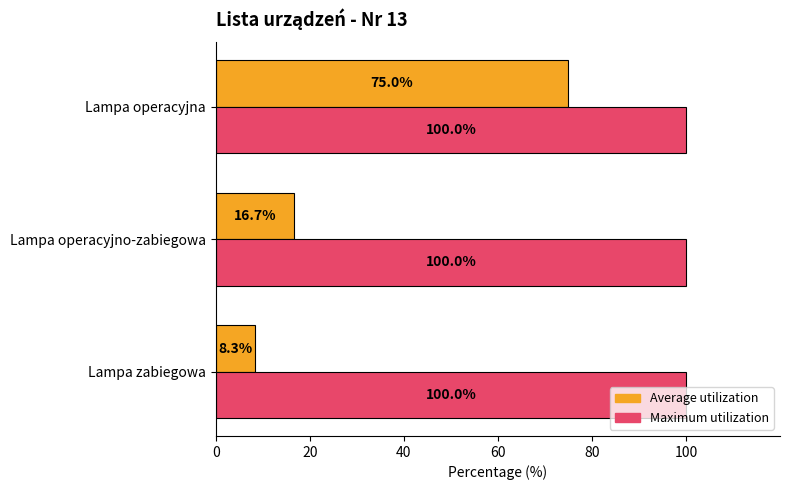

What is the sum of the Average utilization values at Lampa zabiegowa and Lampa operacyjno-zabiegowa?

25.0